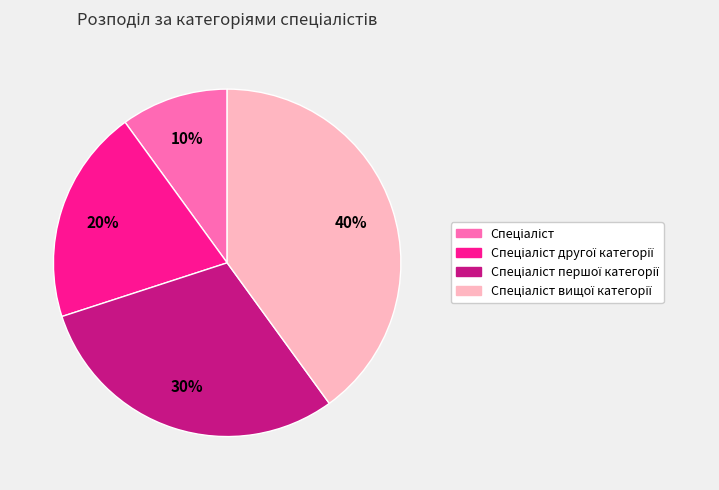

Does any single category account for the majority?

No